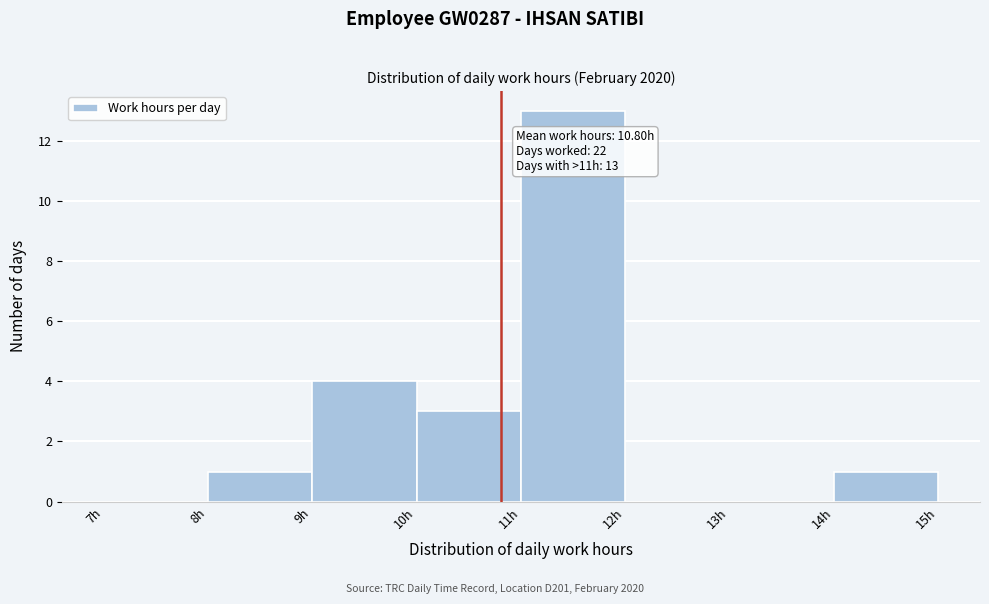

Which range on the x-axis has the tallest bar?

11 to 12